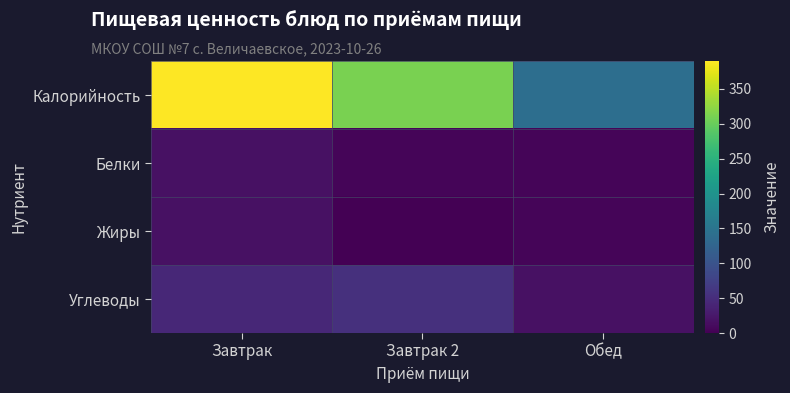

How many categories are shown in the chart?

3